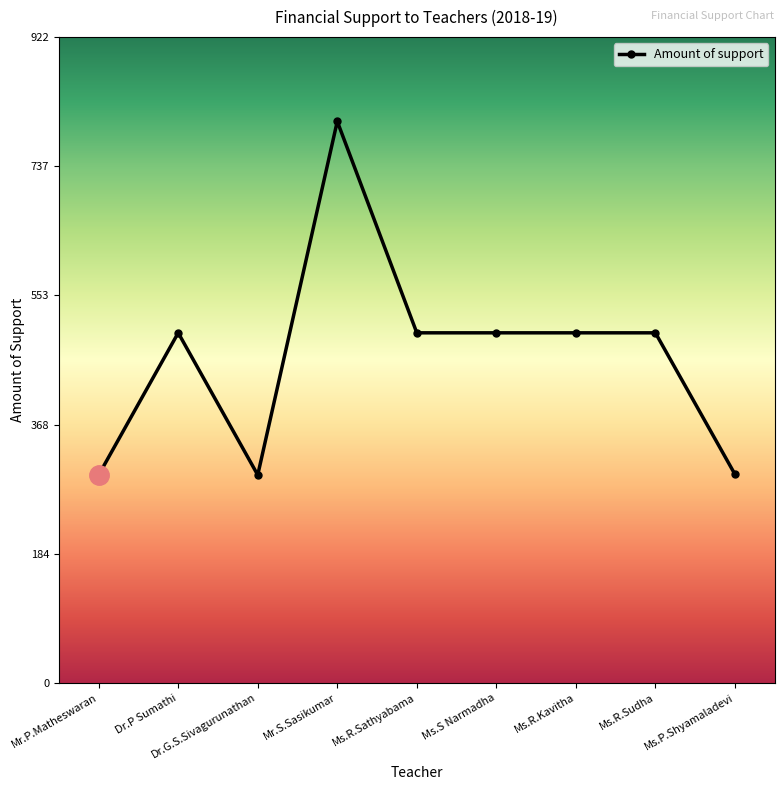

True or false: the data shows 297 at Mr.P.Matheswaran.

True